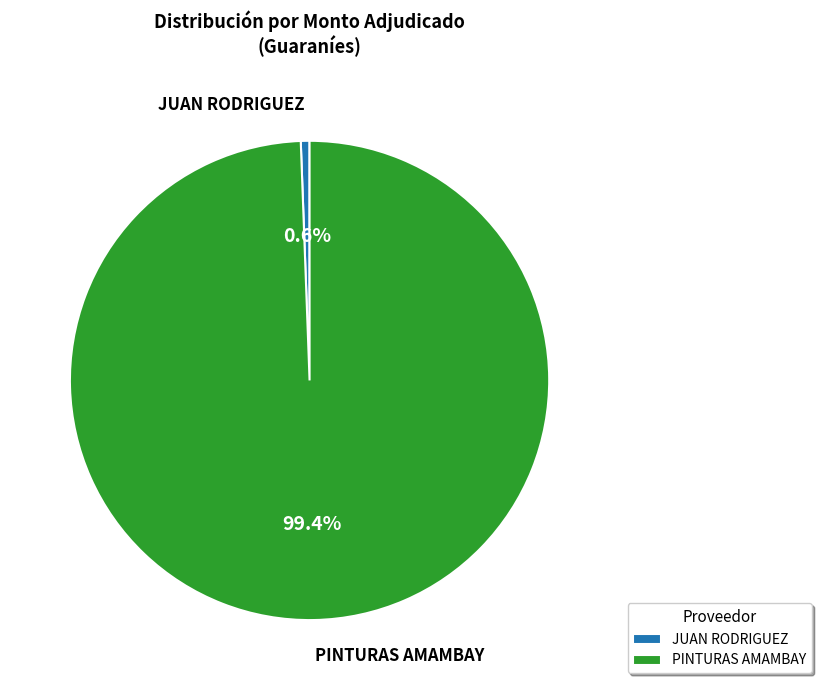

How many segments does this pie chart have?

2